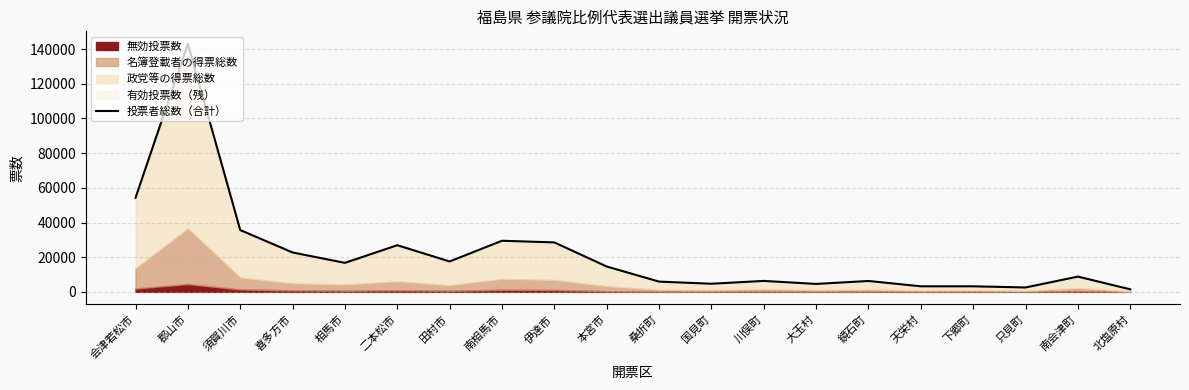

At which category does the data reach its first local peak?

郡山市